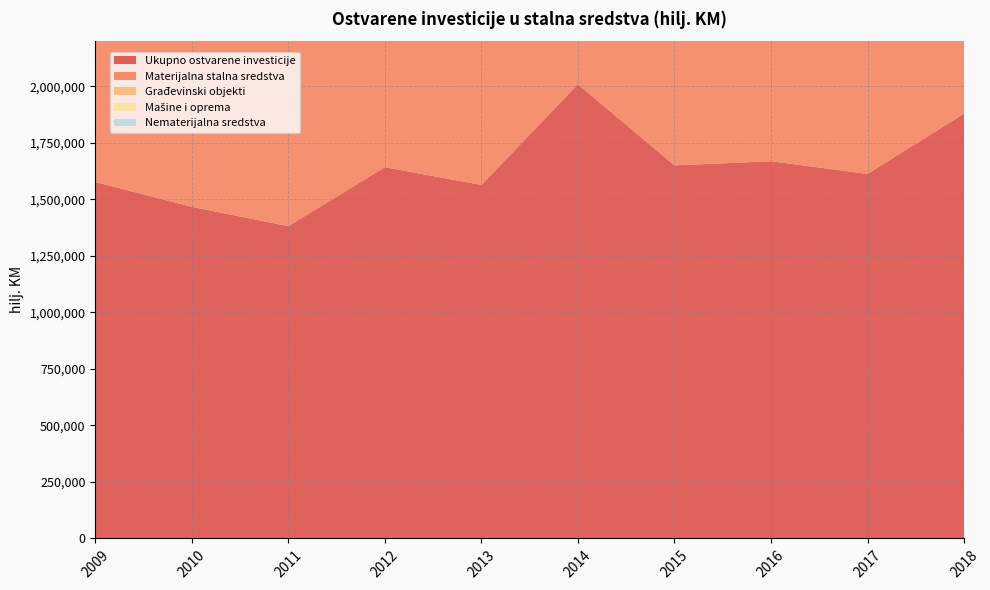

Reading right to left, what are all the values shown in this chart?

Ukupno ostvarene investicije: 2018=1879489	2017=1612886	2016=1668689	2015=1650506	2014=2009430	2013=1563825	2012=1642693	2011=1381648	2010=1467272	2009=1576788
Materijalna stalna sredstva: 2018=1799553	2017=1537090	2016=1601385	2015=1565198	2014=1889001	2013=1402079	2012=1394845	2011=1319380	2010=1400620	2009=1503179
Građevinski objekti: 2018=1016990	2017=802324	2016=854636	2015=858412	2014=1197973	2013=719119	2012=668937	2011=719111	2010=804453	2009=903104
Mašine i oprema: 2018=768978	2017=709457	2016=721182	2015=690757	2014=672457	2013=668968	2012=711162	2011=582767	2010=581642	2009=578755
Nematerijalna sredstva: 2018=77823	2017=71195	2016=62942	2015=79437	2014=117624	2013=159364	2012=245609	2011=60155	2010=63614	2009=71466